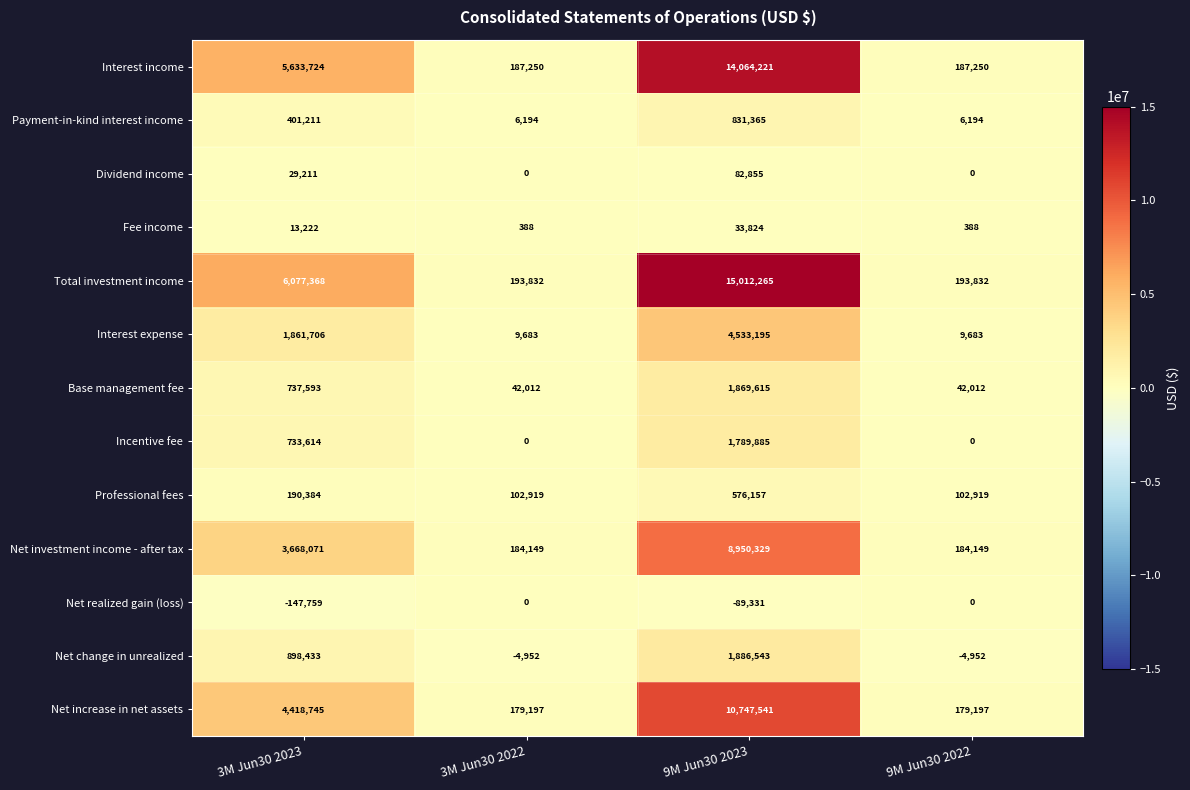

At how many categories does at least one series exceed 3961576?

2